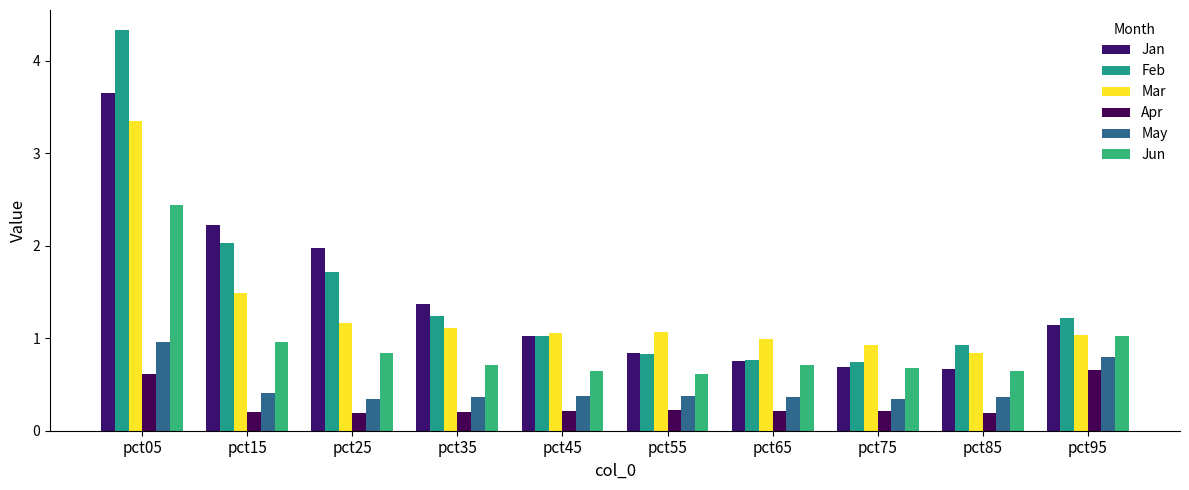

Reading left to right, what are all the values shown in this chart?

Jan: pct05=3.7	pct15=2.2	pct25=2.0	pct35=1.4	pct45=1.0	pct55=0.8	pct65=0.8	pct75=0.7	pct85=0.7	pct95=1.1
Feb: pct05=4.3	pct15=2.0	pct25=1.7	pct35=1.2	pct45=1.0	pct55=0.8	pct65=0.8	pct75=0.7	pct85=0.9	pct95=1.2
Mar: pct05=3.4	pct15=1.5	pct25=1.2	pct35=1.1	pct45=1.1	pct55=1.1	pct65=1.0	pct75=0.9	pct85=0.8	pct95=1.0
Apr: pct05=0.6	pct15=0.2	pct25=0.2	pct35=0.2	pct45=0.2	pct55=0.2	pct65=0.2	pct75=0.2	pct85=0.2	pct95=0.7
May: pct05=1.0	pct15=0.4	pct25=0.3	pct35=0.4	pct45=0.4	pct55=0.4	pct65=0.4	pct75=0.3	pct85=0.4	pct95=0.8
Jun: pct05=2.4	pct15=1.0	pct25=0.8	pct35=0.7	pct45=0.6	pct55=0.6	pct65=0.7	pct75=0.7	pct85=0.6	pct95=1.0